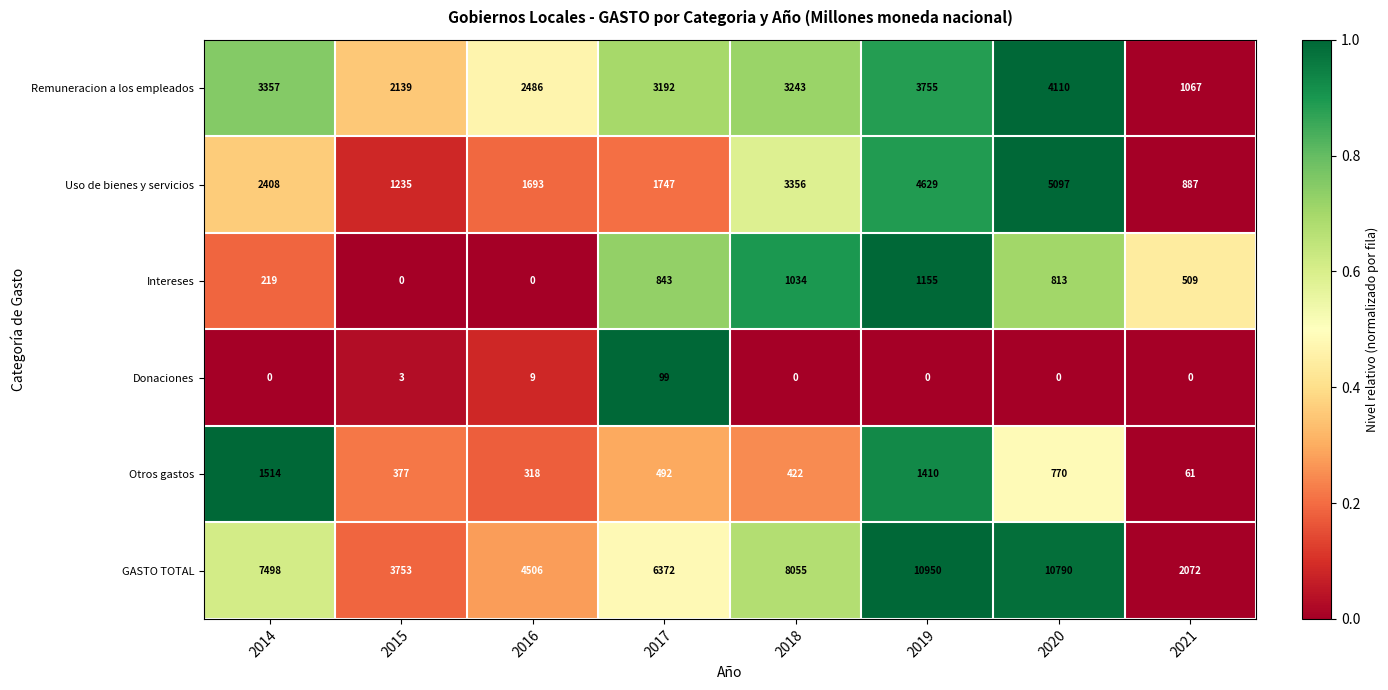

True or false: Donaciones has a value of 0 at 2019.

True